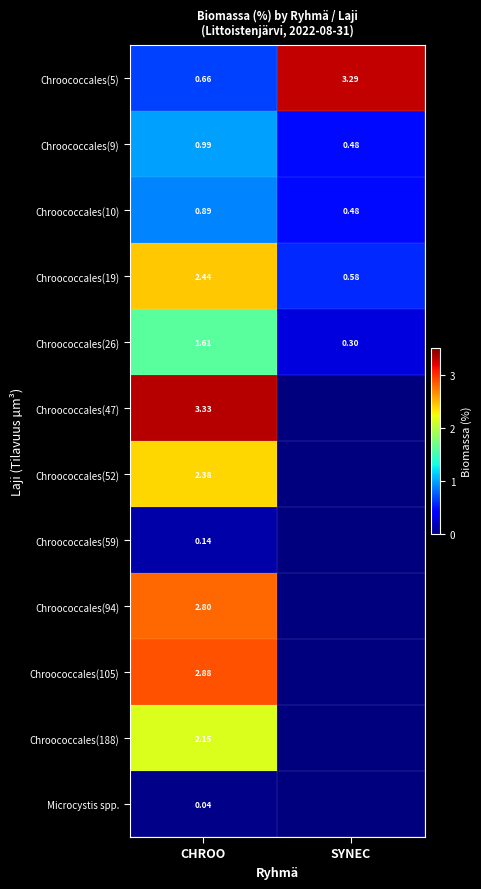

What is the difference between the highest and lowest values at SYNEC?

3.3